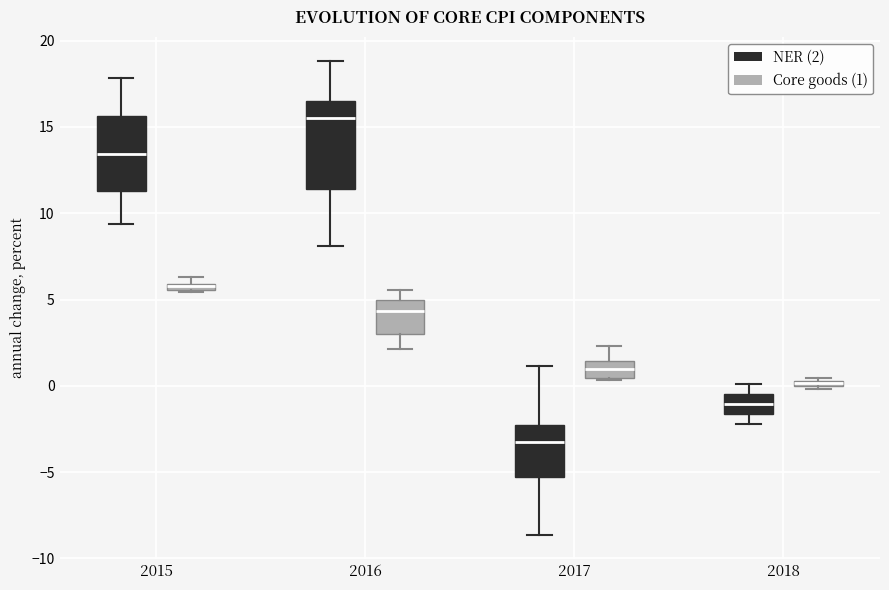

Comparing the boxes themselves (not the whiskers), which one is the tallest?

2016 (NER (2))